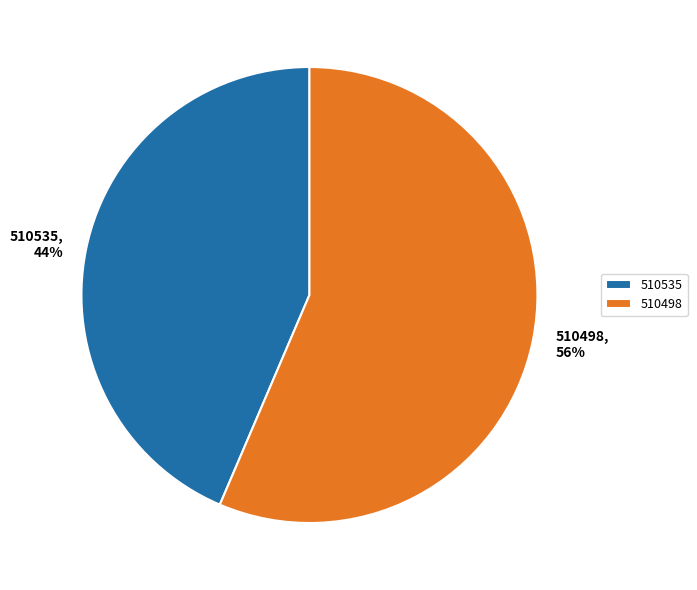

To the nearest percent, what percentage of the pie is 510498?

56%